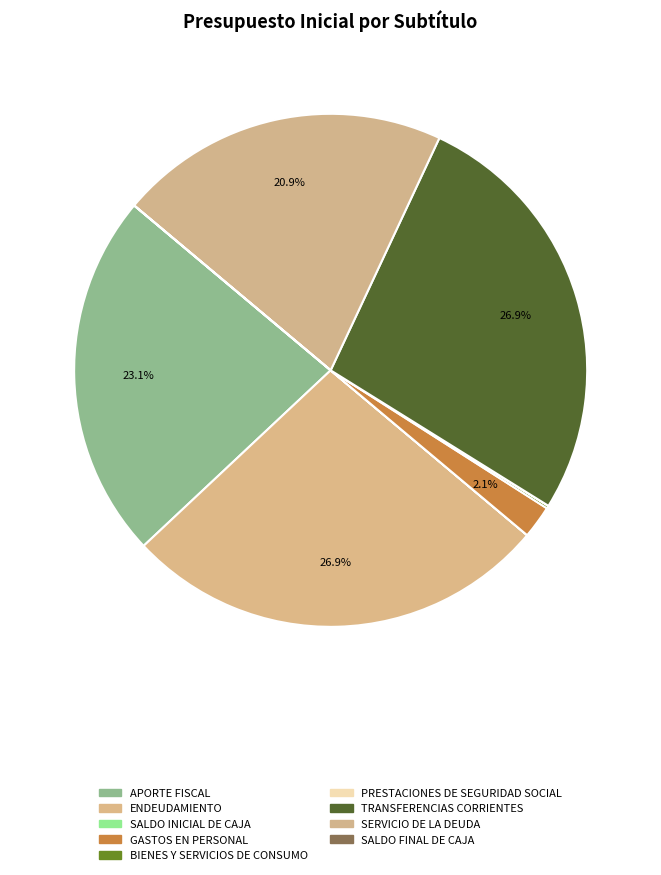

True or false: SERVICIO DE LA DEUDA accounts for 31% of the total.

False